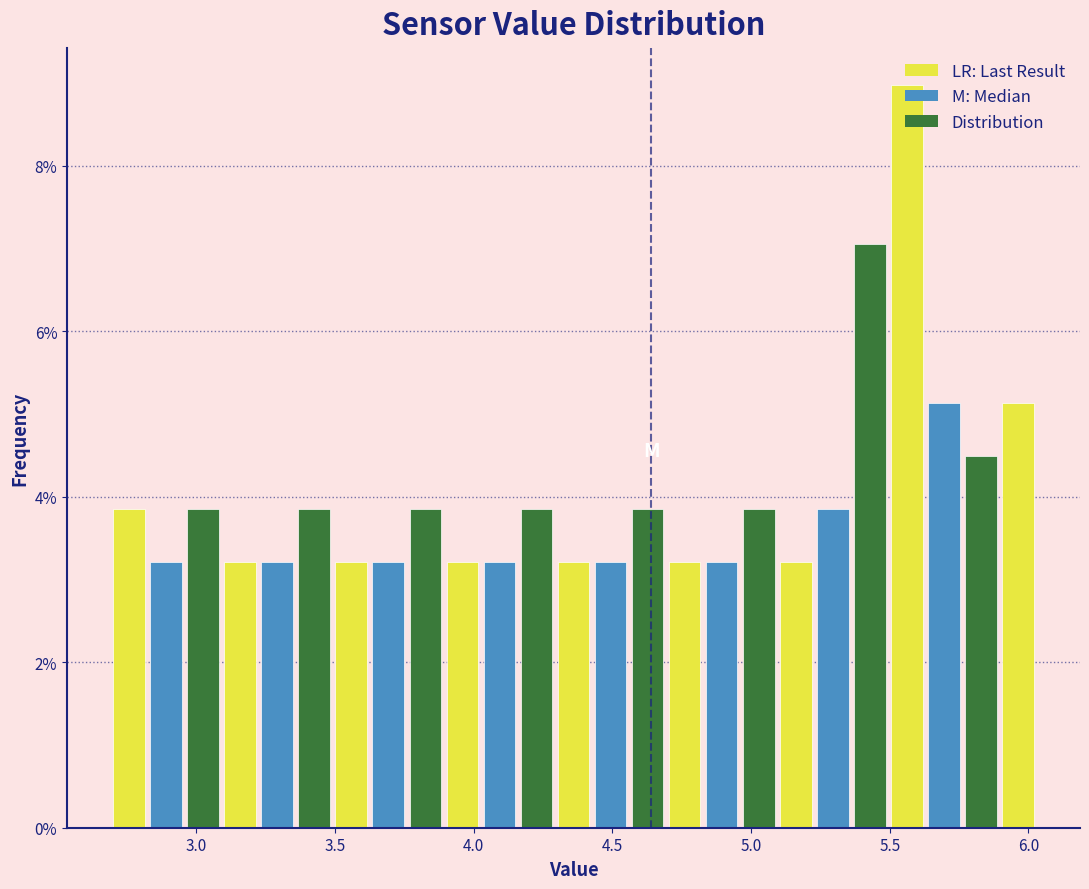

Around what value on the x-axis is the tallest bar? Give the approximate position of its centre, as read against the axis.

5.55